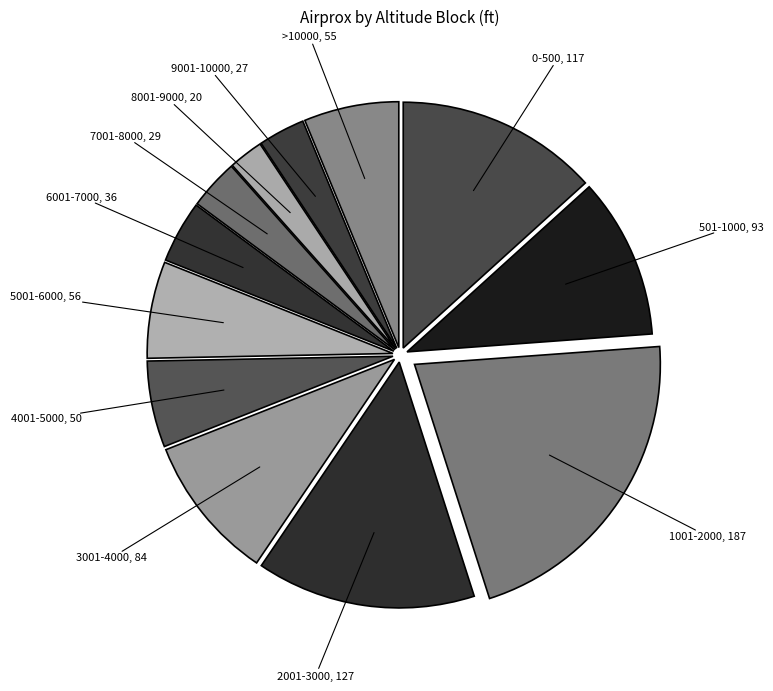

How many segments does this pie chart have?

12